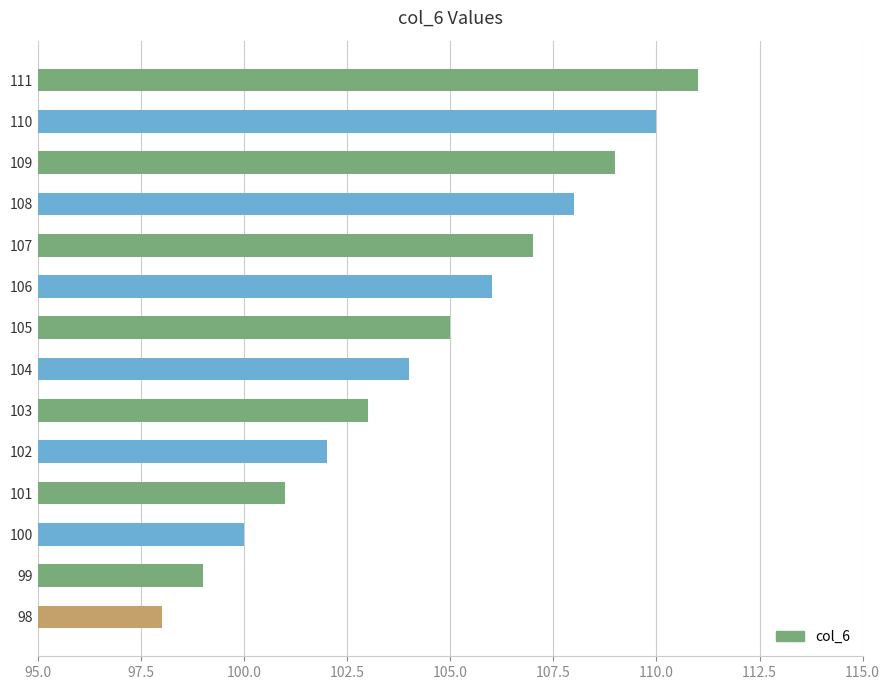

The chart shows a value of 183 at 110. True or false?

False